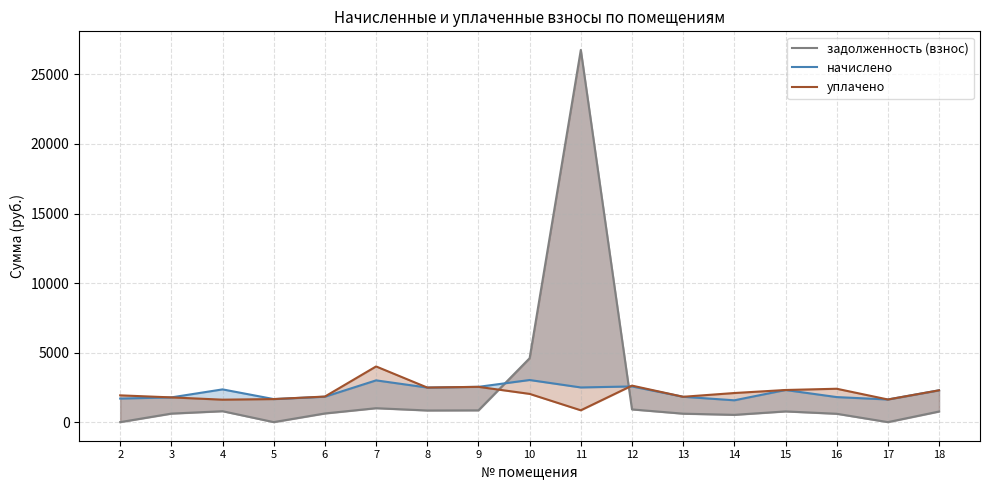

Between which two adjacent categories do задолженность (взнос) and уплачено first intersect?

9 and 10